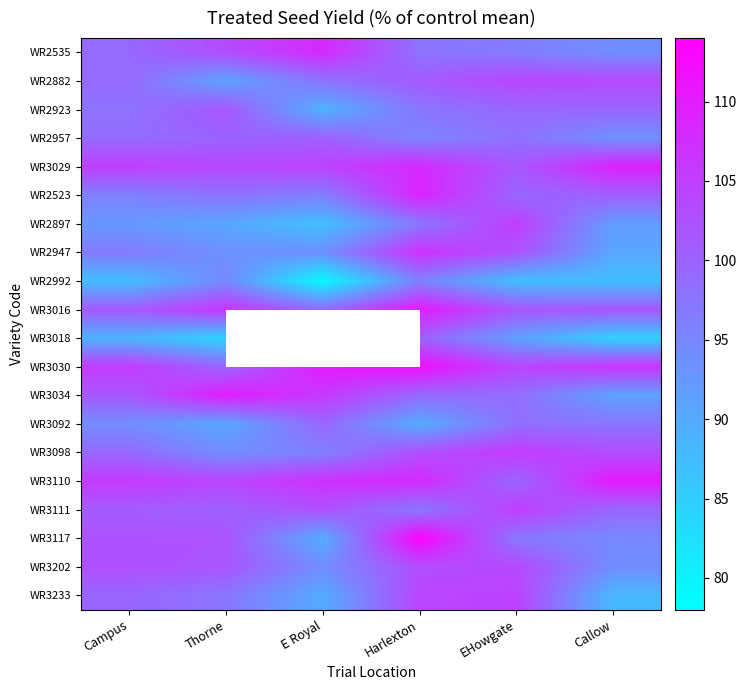

What is the total value across all series at Callow?

1941.3